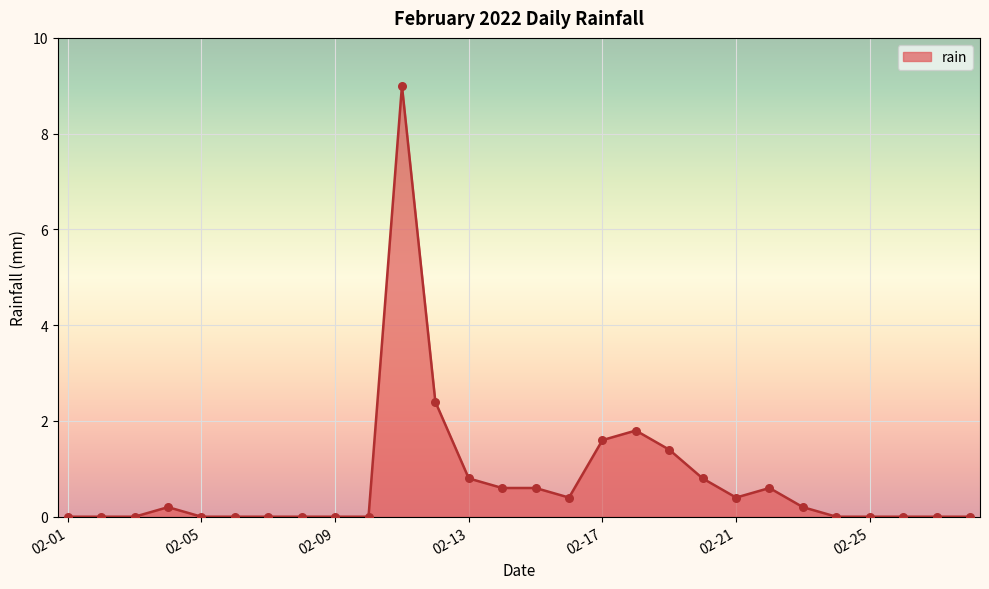

Is this an area chart (filled region under the line)?

Yes